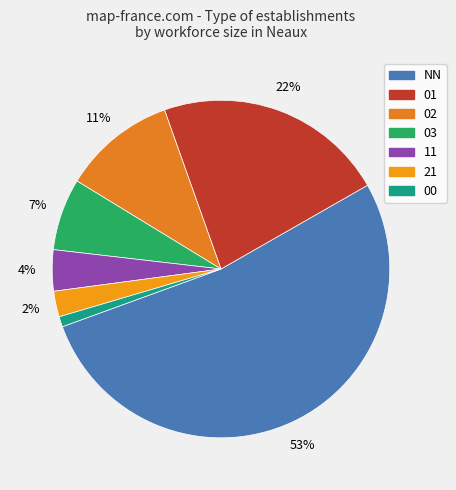

Is it true that 11 is 1% of the pie?

False